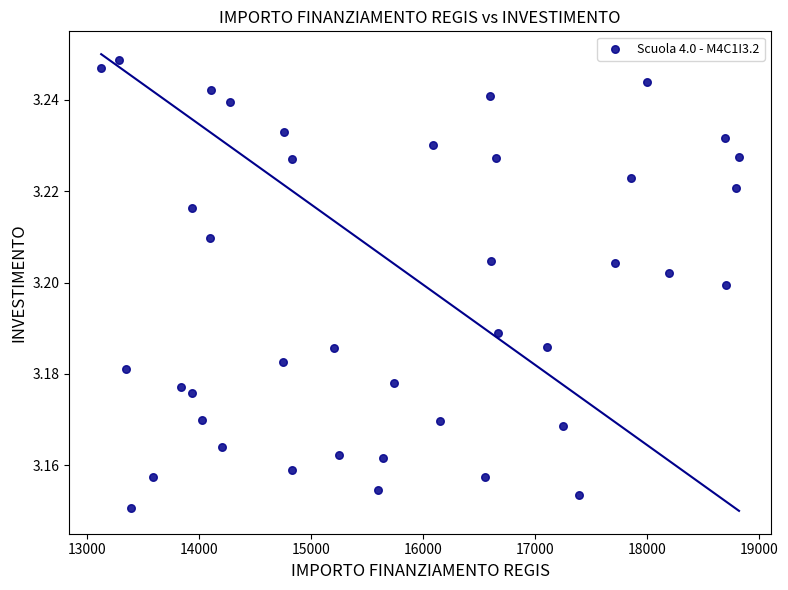

Count the number of points in this scatter plot.

40